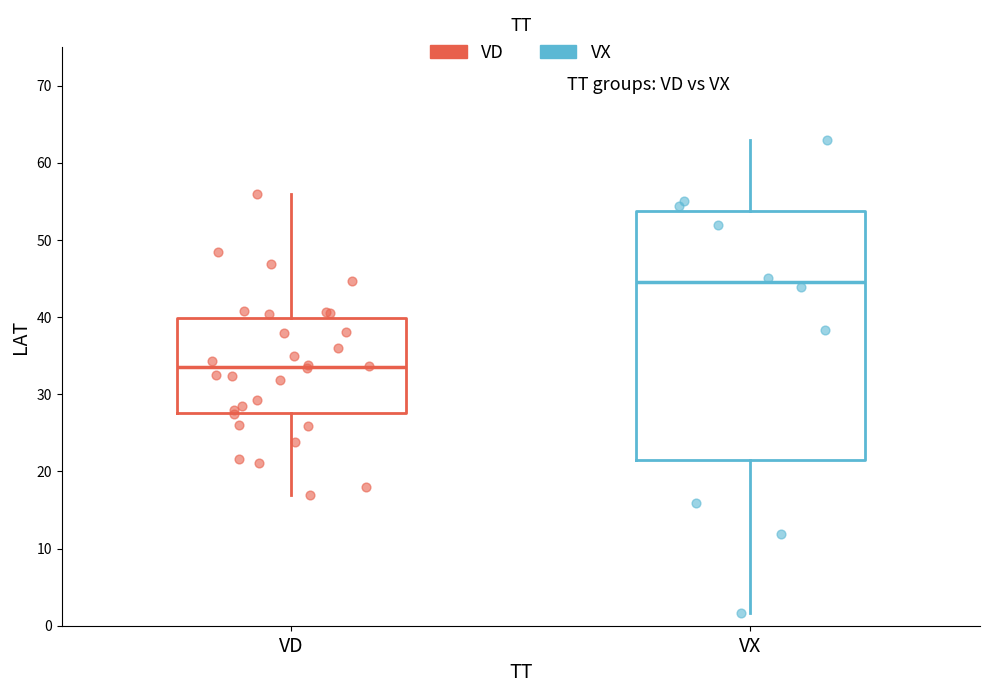

Which box has the highest median line?

VX